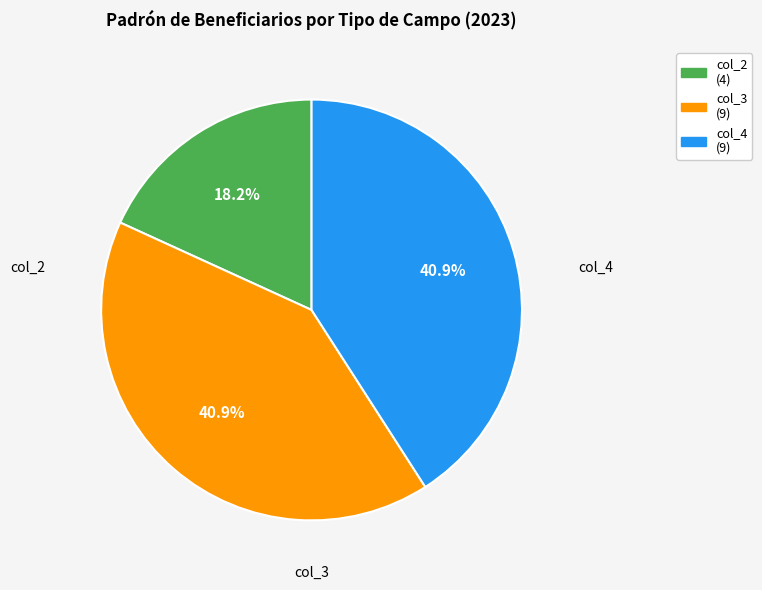

What is the total percentage of col_3 (9) and col_4 (9)?

81.8%